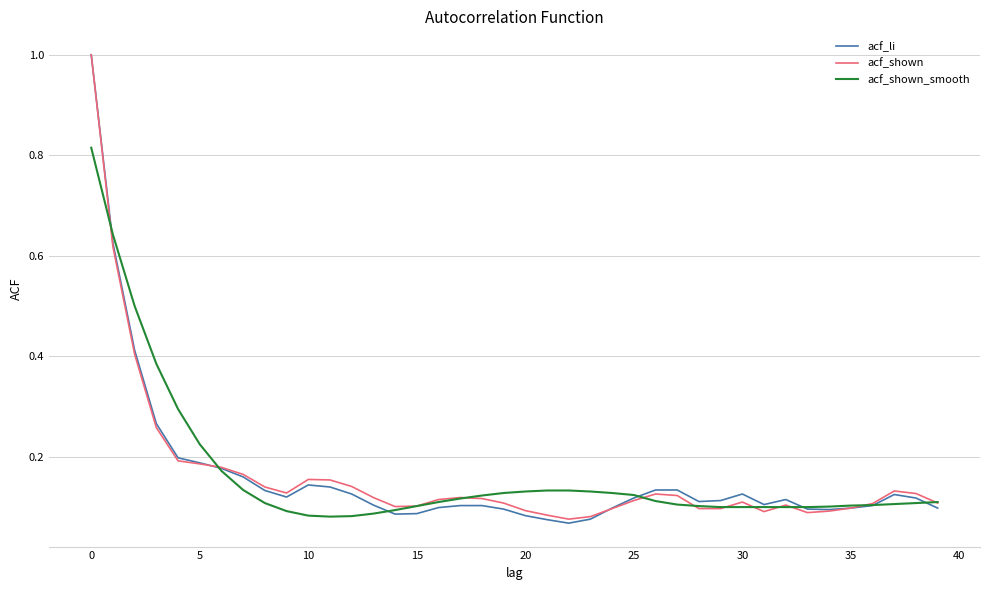

What is the maximum value for acf_shown?

1.0